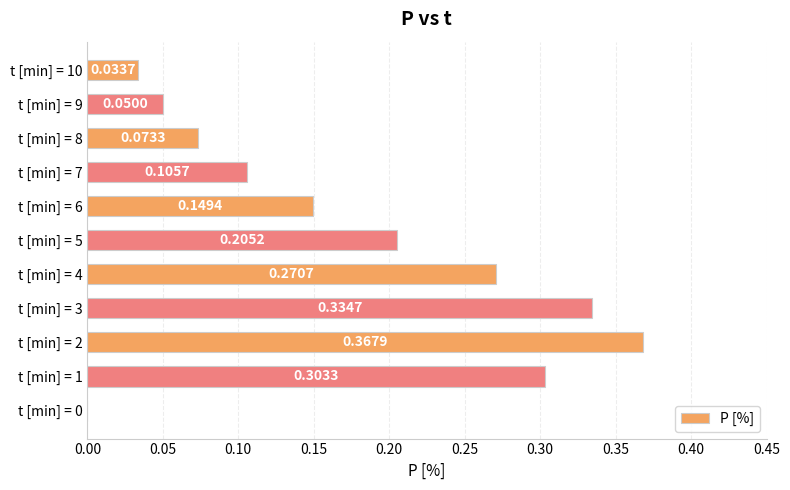

What is the sum of all values?

1.9